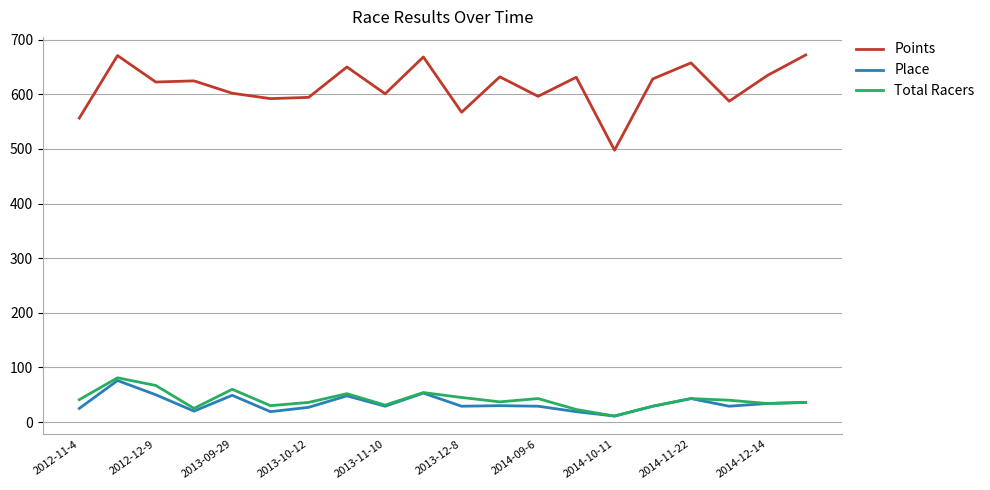

What is the lowest value of the Points series?

497.6